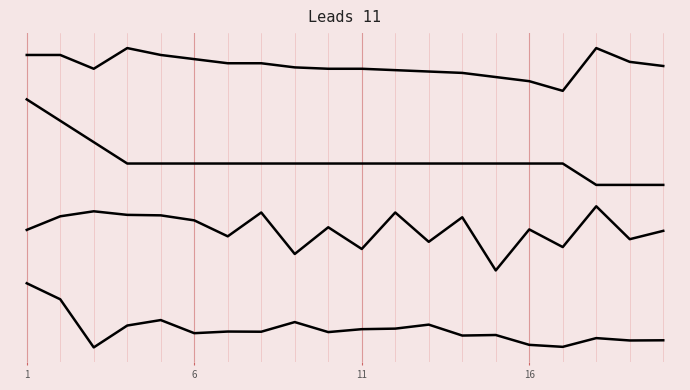

Is this an area chart (filled region under the line)?

No